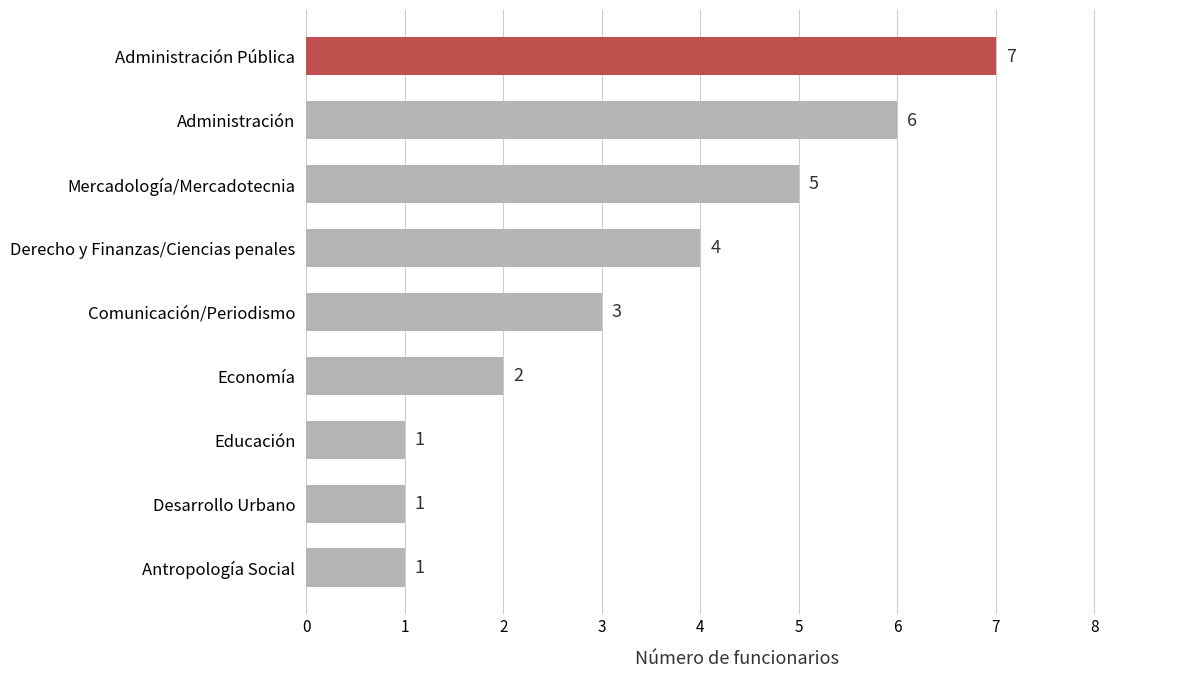

What is the difference between the maximum and second lowest values?

6